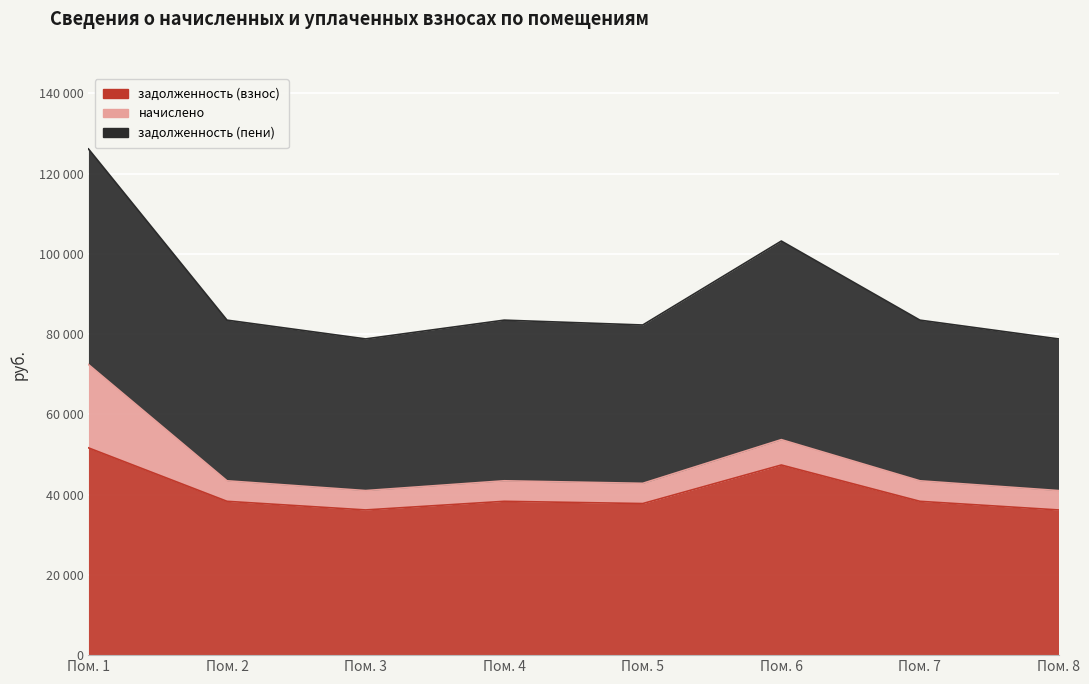

The value of задолженность (пени) at Пом. 3 is 105857.0. True or false?

False